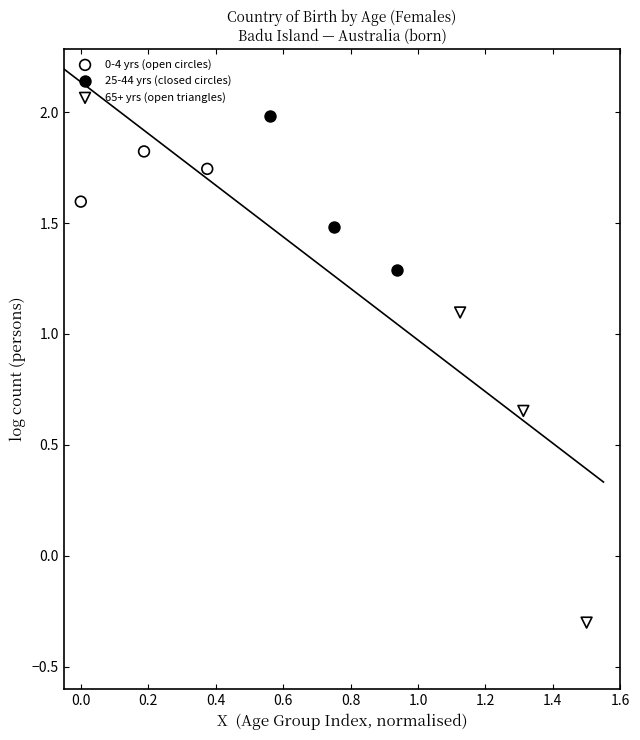

Which series contains the highest Y value?

25-44 yrs (closed circles)